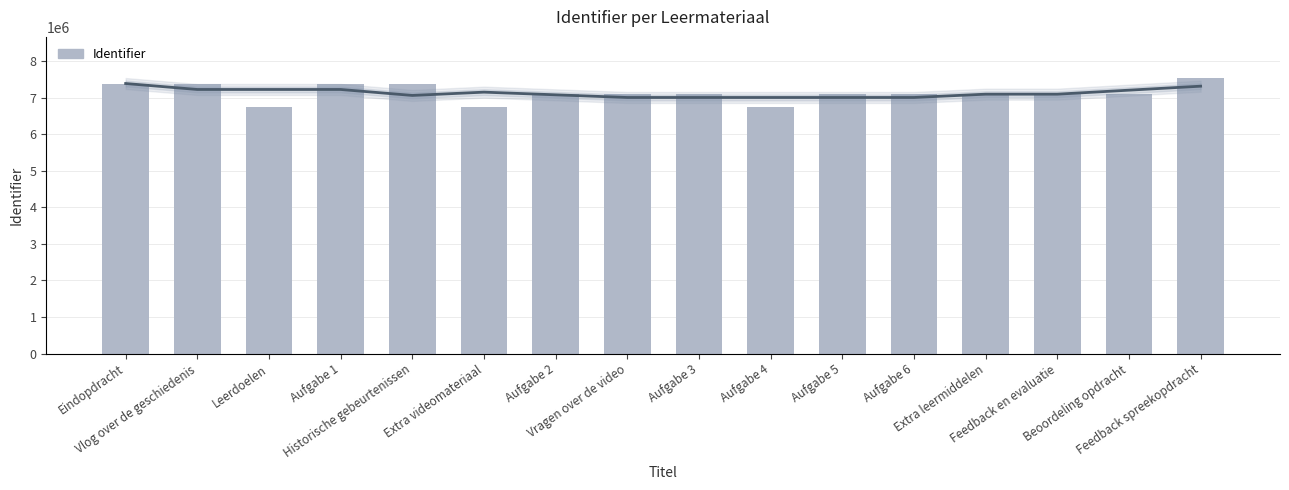

Reading left to right, transcribe all the data shown in this chart.

Eindopdracht=7386232	Vlog over de geschiedenis=7386236	Leerdoelen=6733827	Aufgabe 1=7386297	Historische gebeurtenissen=7386302	Extra videomateriaal=6733798	Aufgabe 2=7094152	Vragen over de video=7094155	Aufgabe 3=7094060	Aufgabe 4=6733781	Aufgabe 5=7094137	Aufgabe 6=7094174	Extra leermiddelen=7095249	Feedback en evaluatie=7095557	Beoordeling opdracht=7094179	Feedback spreekopdracht=7531522